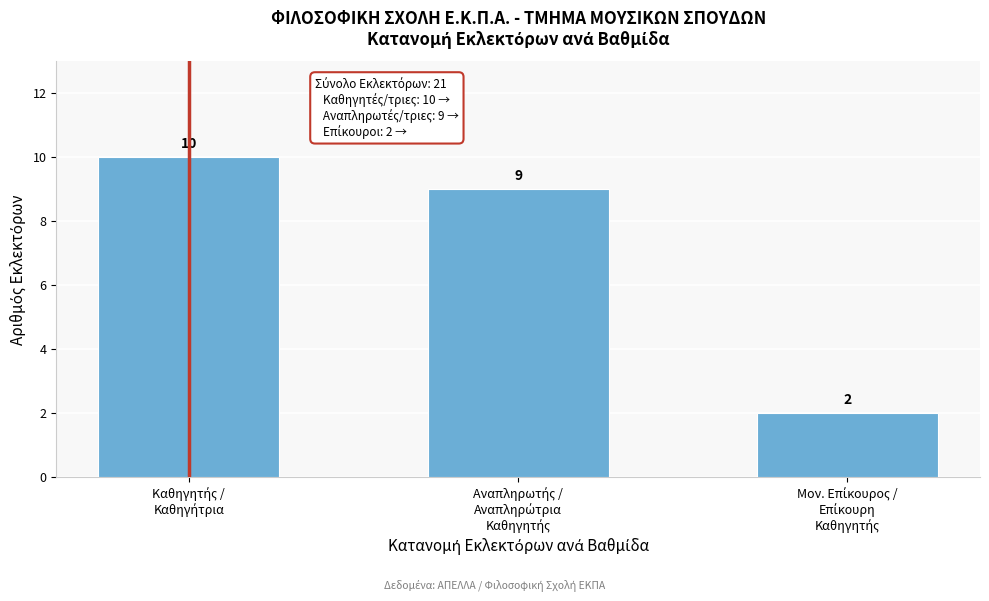

Reading left to right, list all the values displayed in this chart.

10	9	2